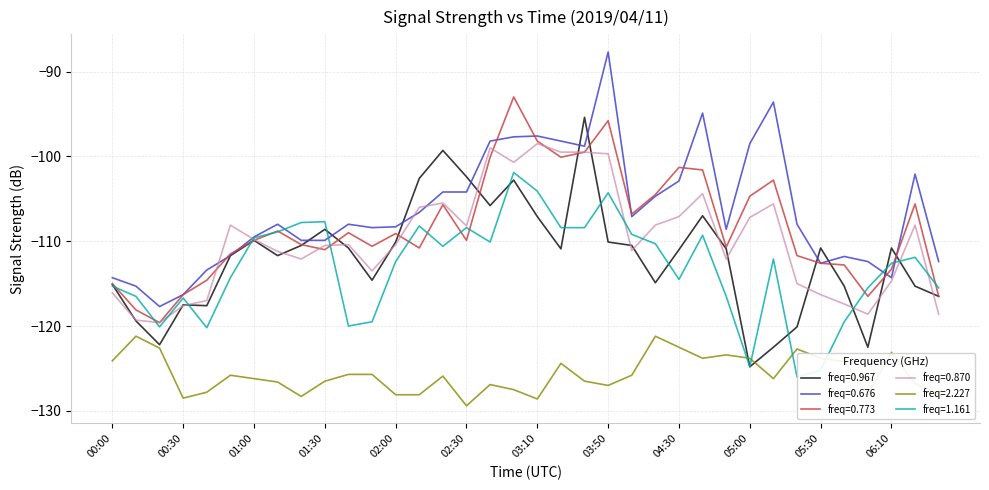

How many categories are shown in the chart?

36